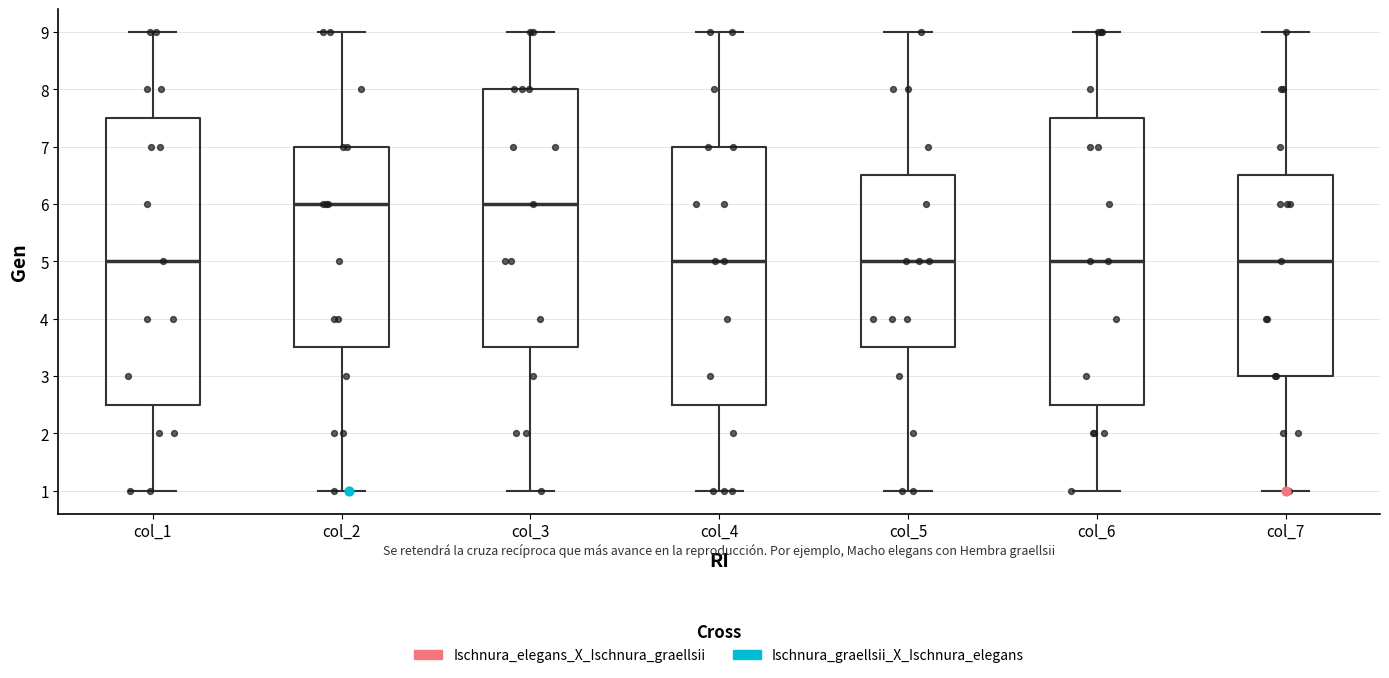

Reading left to right, read every box against the y-axis: the position of its median line, the range the box covers, and the ends of its whiskers. The values are not printed on the chart, so give them approximately, as read against the axis.

col_1: median 5.0, box 2.5 to 7.5, whiskers 1.0 to 9.0
col_2: median 6.0, box 3.5 to 7.0, whiskers 1.0 to 9.0
col_3: median 6.0, box 3.5 to 8.0, whiskers 1.0 to 9.0
col_4: median 5.0, box 2.5 to 7.0, whiskers 1.0 to 9.0
col_5: median 5.0, box 3.5 to 6.5, whiskers 1.0 to 9.0
col_6: median 5.0, box 2.5 to 7.5, whiskers 1.0 to 9.0
col_7: median 5.0, box 3.0 to 6.5, whiskers 1.0 to 9.0